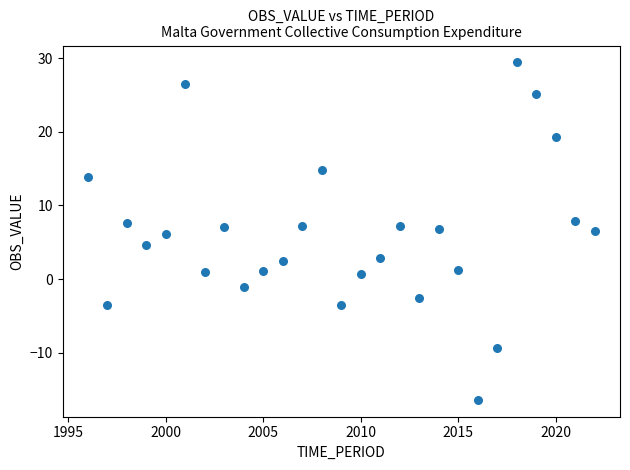

What is the range of X values (max minus min)?

26.0